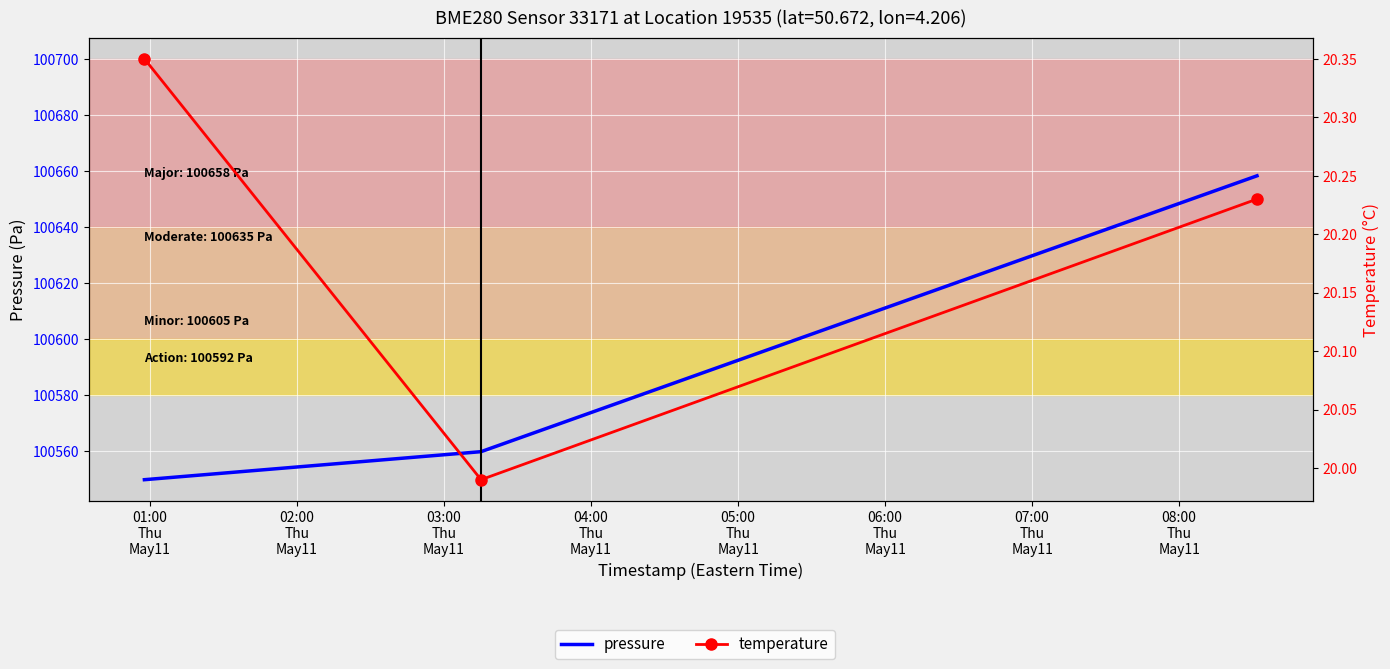

Which series has the largest total across all categories?

pressure